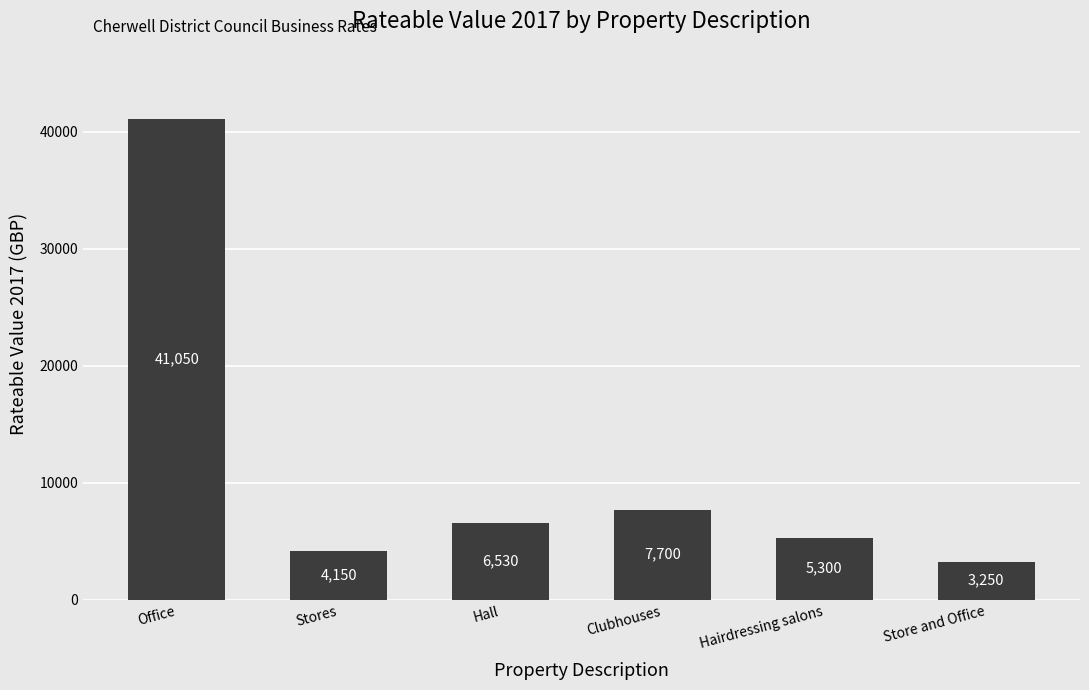

What is the sum of all values?

67980